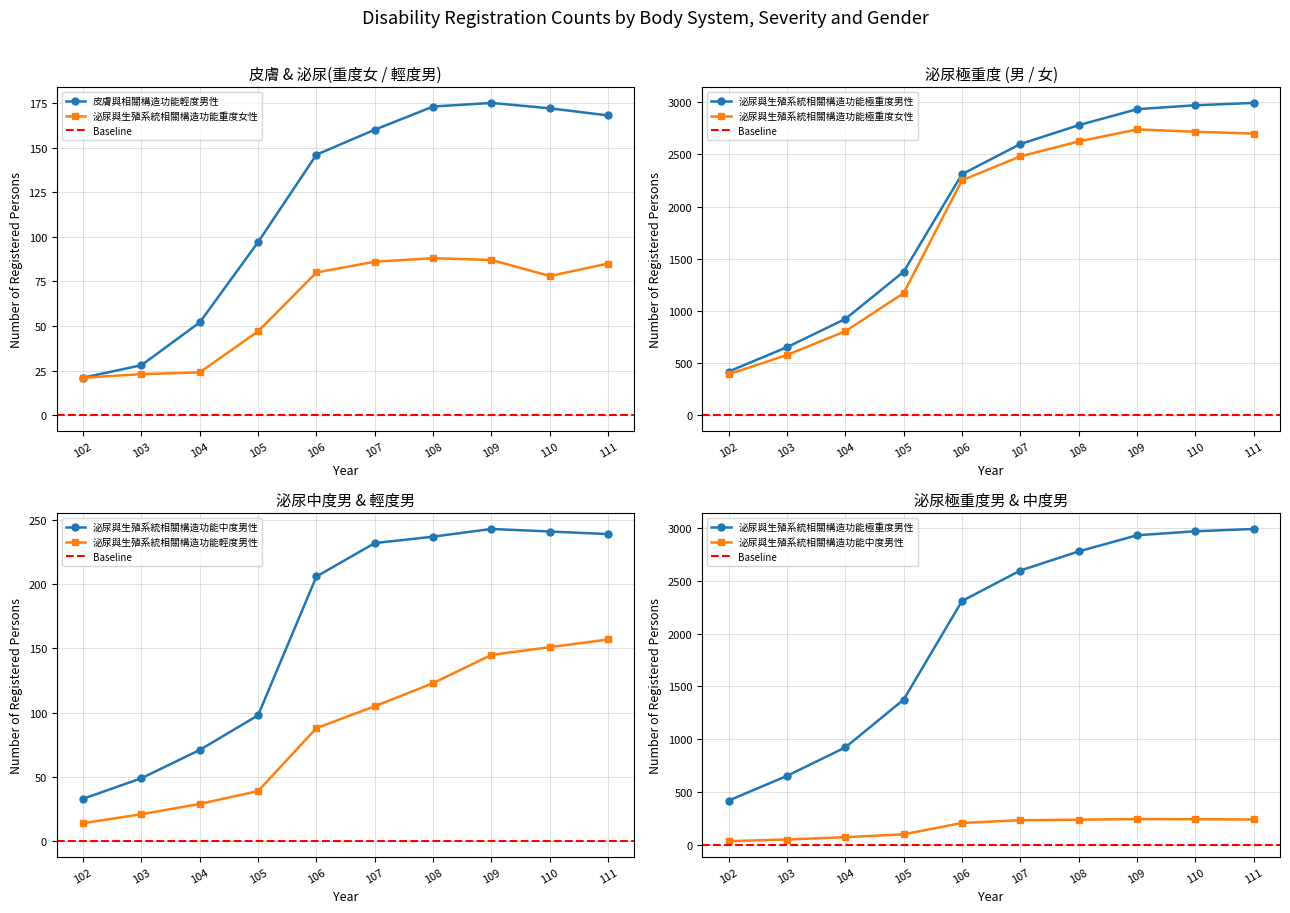

True or false: 泌尿與生殖系統相關構造功能中度男性 has more than 1 interior local peaks.

False